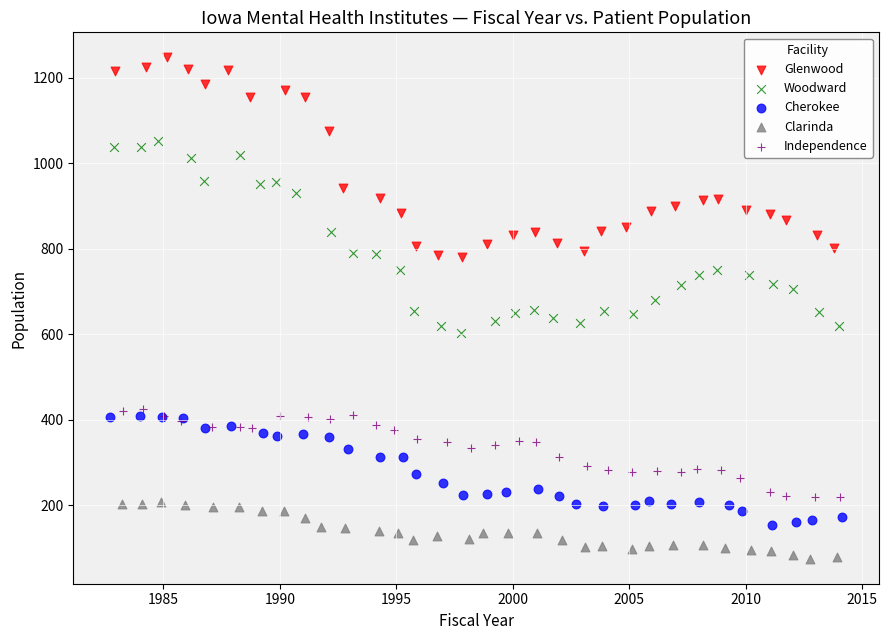

Which series contains the lowest Y value?

Clarinda